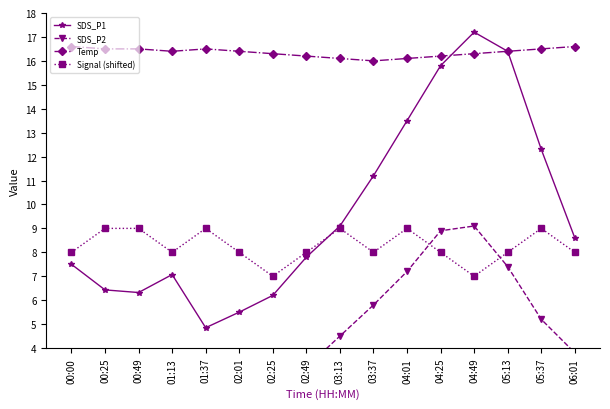

Where does the Signal (shifted) series first go above 8?

00:25